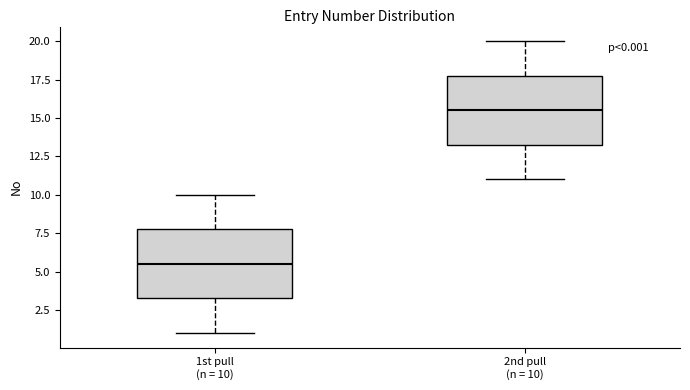

Which box has the lowest median line?

1st pull (n = 10)